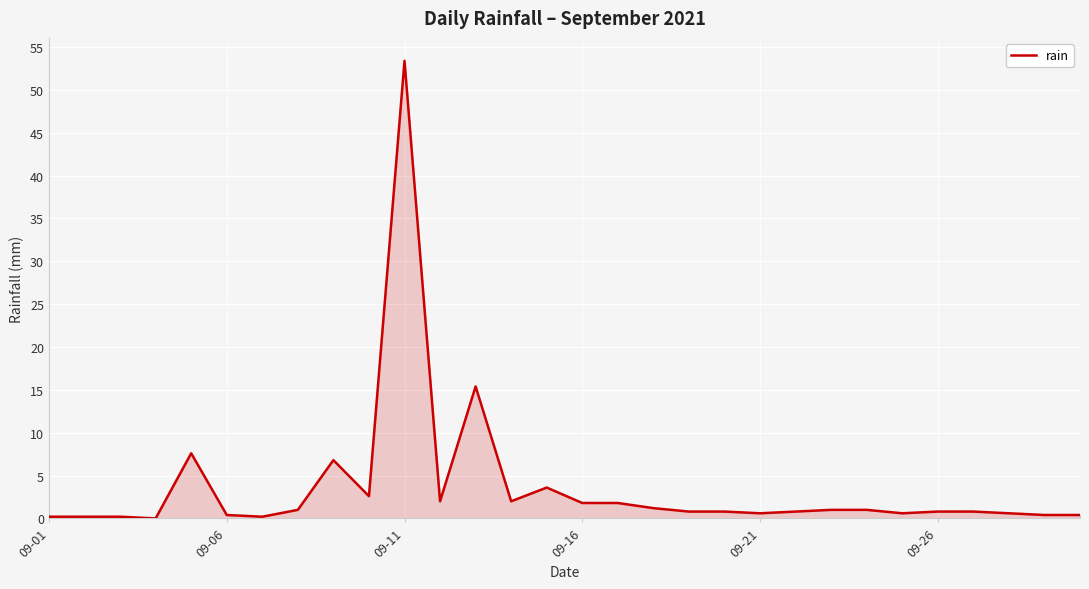

What is the difference between the second highest and second lowest values?

15.2